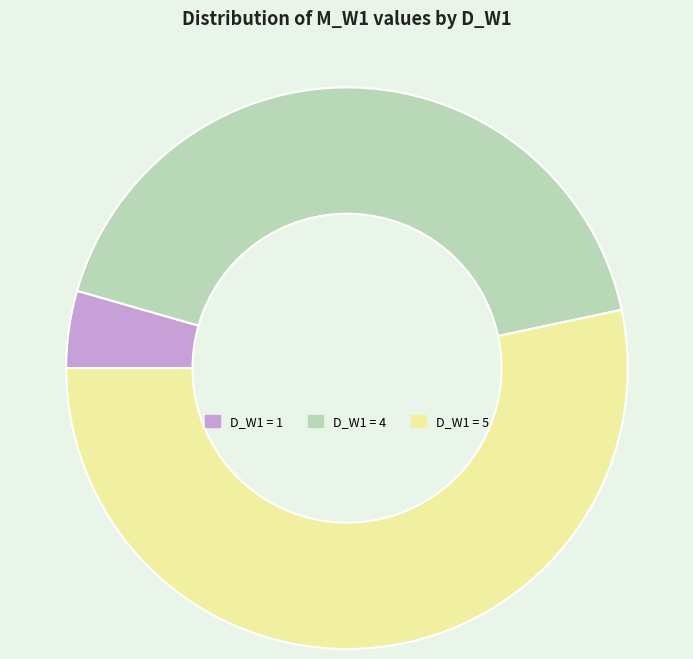

How many segments does this pie chart have?

3